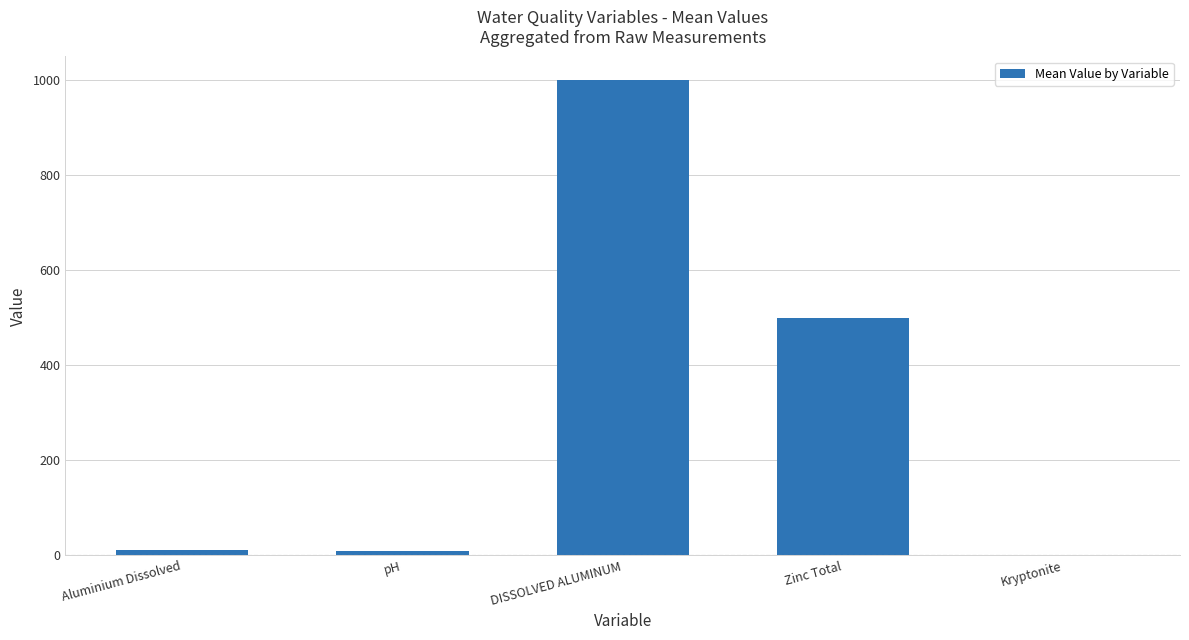

What is the ratio of the value at DISSOLVED ALUMINUM to the value at Zinc Total?

2.0